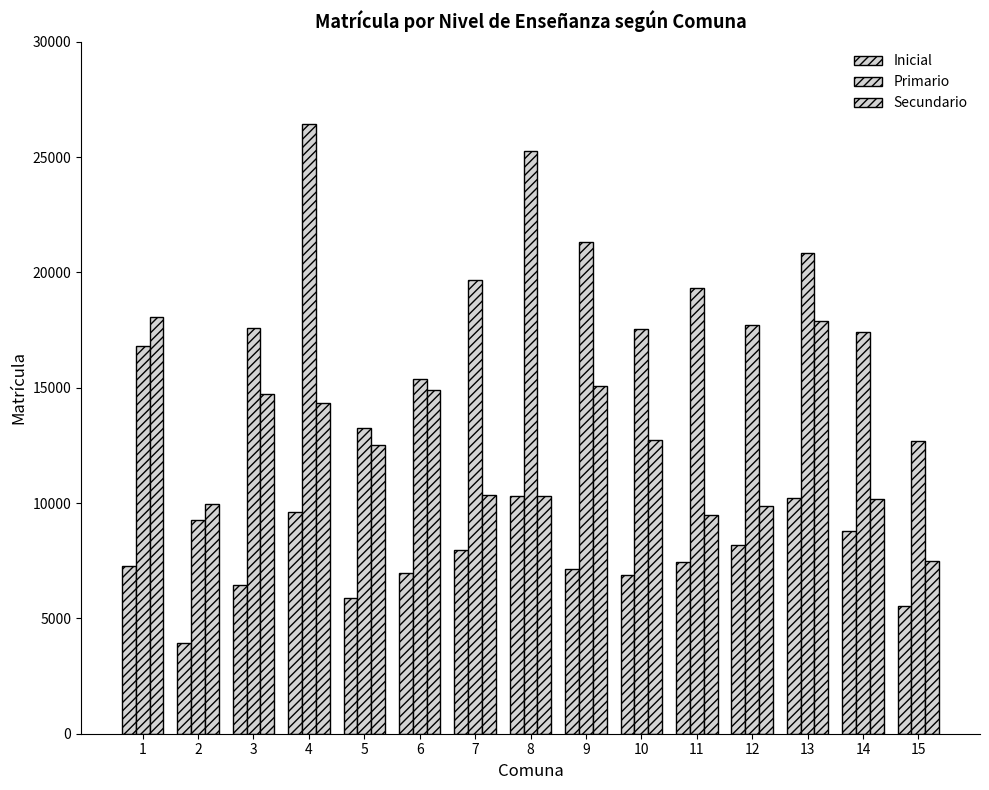

Read the Primario value at 2.

9262